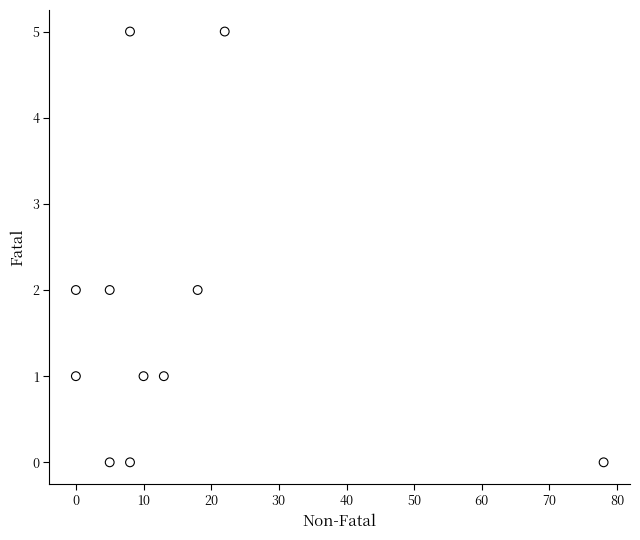

What is the average X value?

15